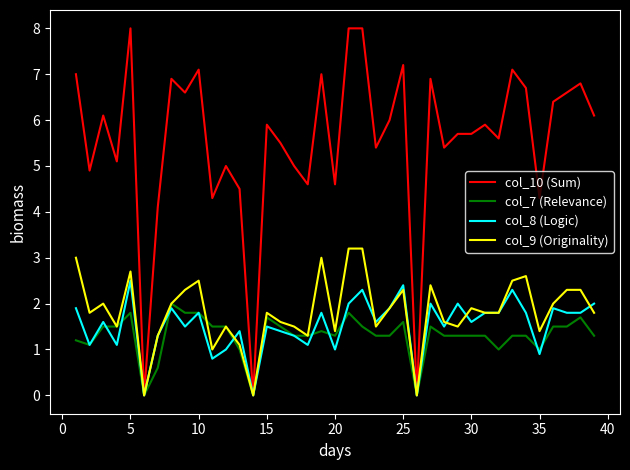

What is the greatest value displayed?

8.0